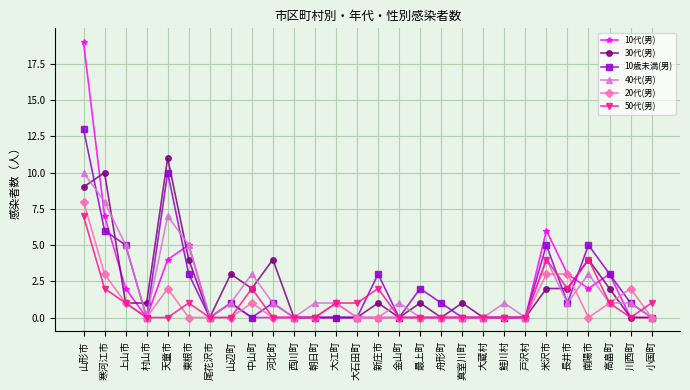

Is the value of 20代(男) at 山形市 greater than the value of 10歳未満(男) at 河北町?

Yes